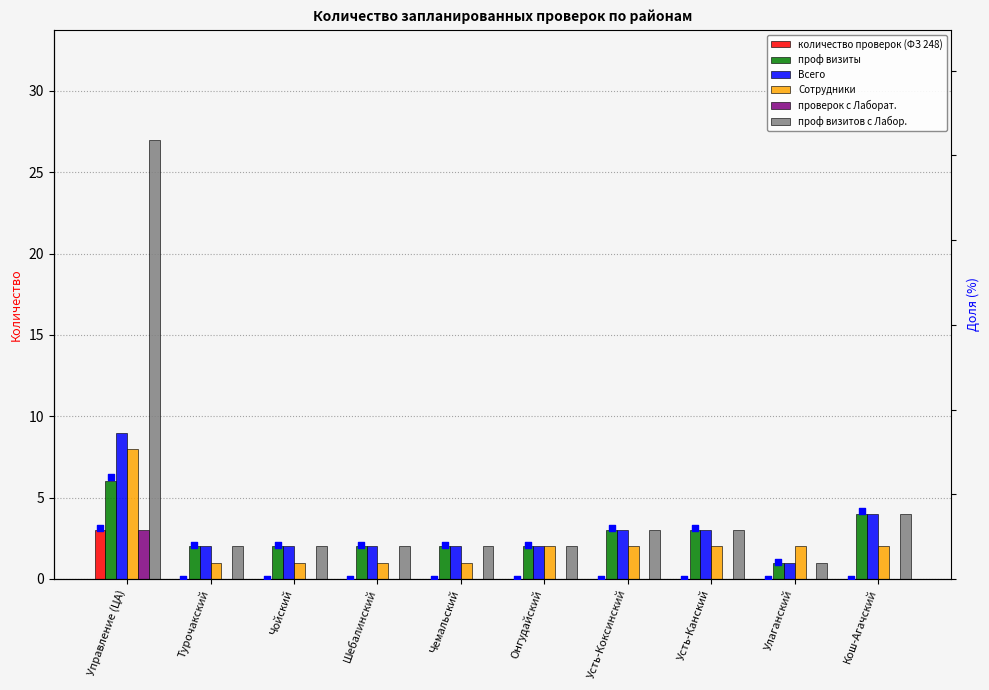

What are all the series names shown in the legend?

количество проверок (ФЗ 248), проф визиты, Всего, Сотрудники, проверок с Лаборат., проф визитов с Лабор.